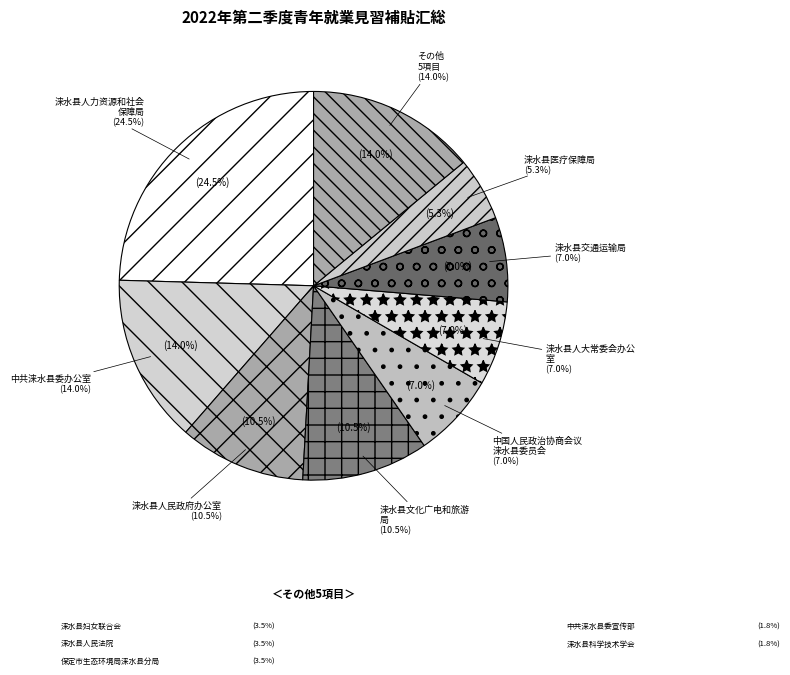

What is the ratio of the value at 涞水县科学技术学会 to the value at 涞水县人力资源和社会保障局?

0.1